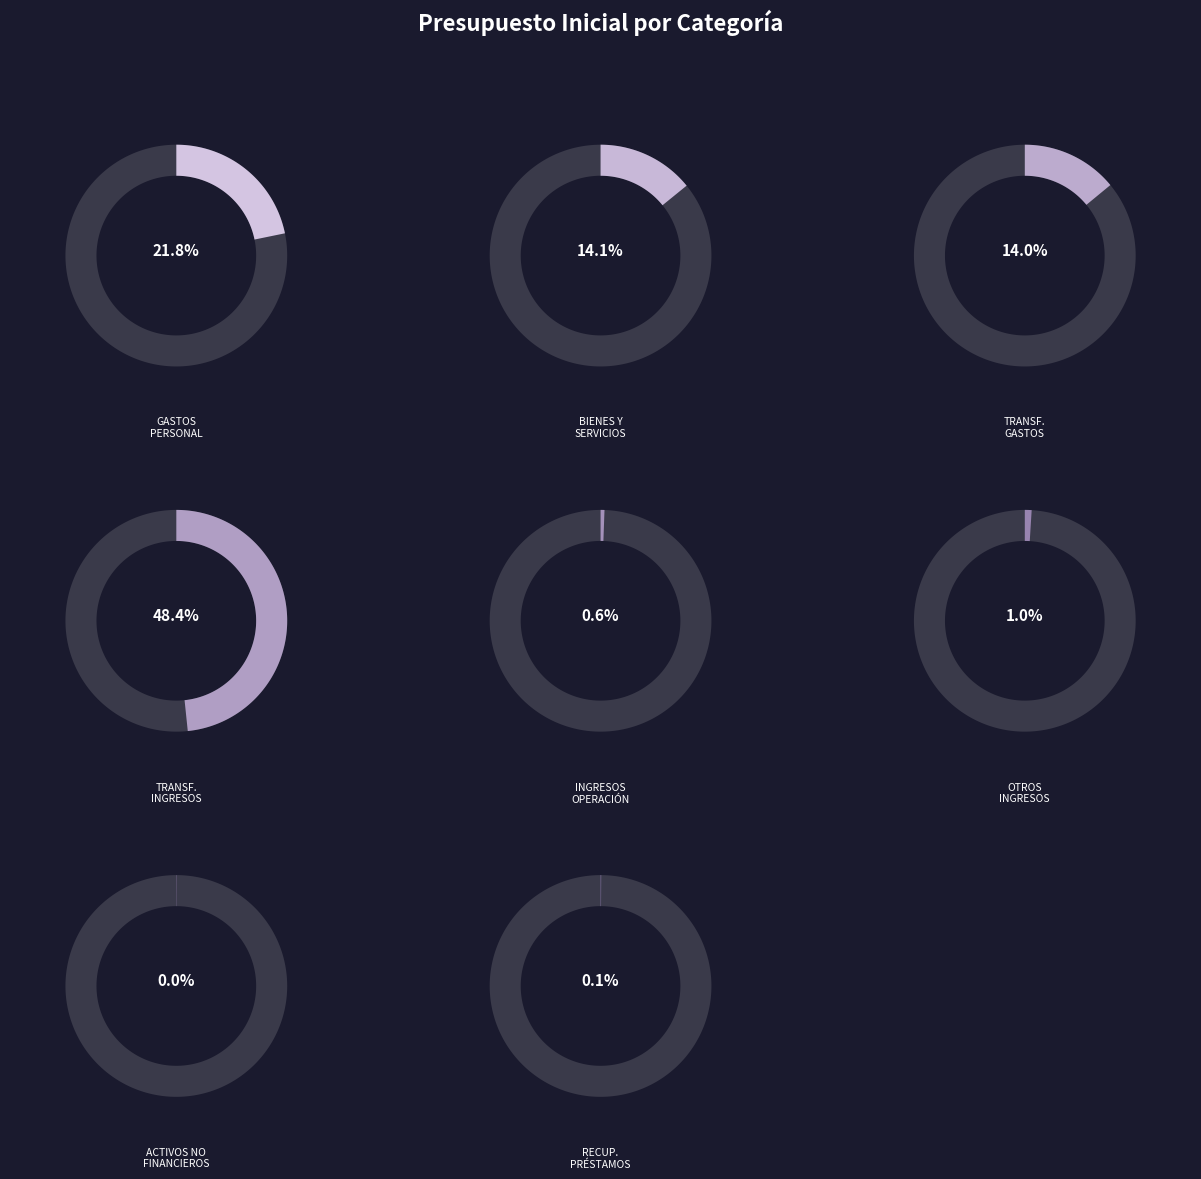

Count the number of slices in the pie.

8